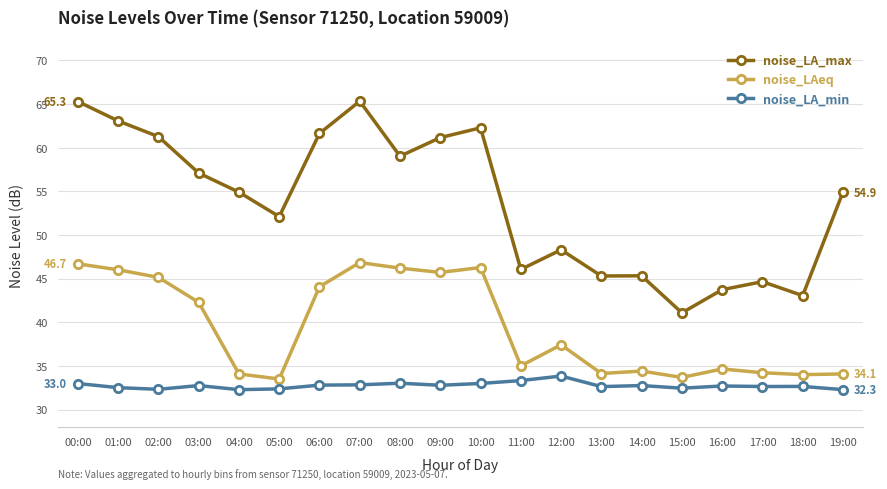

Which series has the largest range (max minus min)?

noise_LA_max